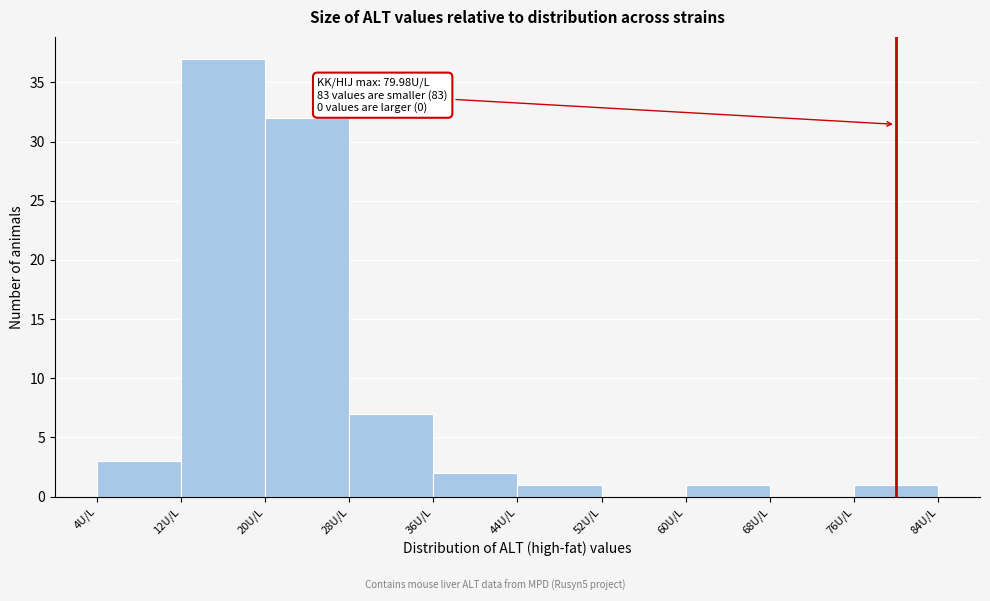

Over which range of the x-axis is the bar tallest?

12 to 20